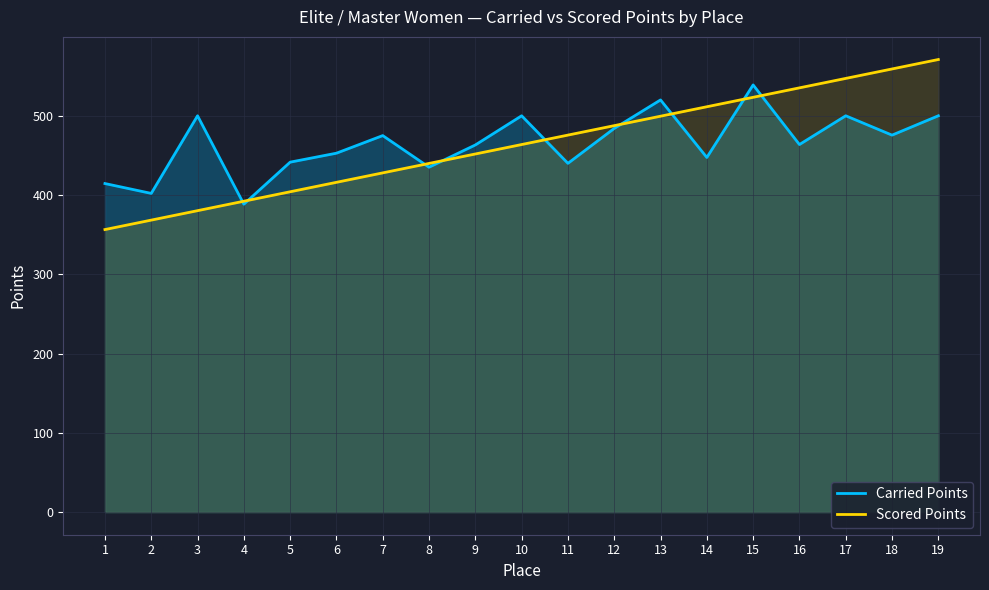

Which label corresponds to the smallest value in the chart?

1